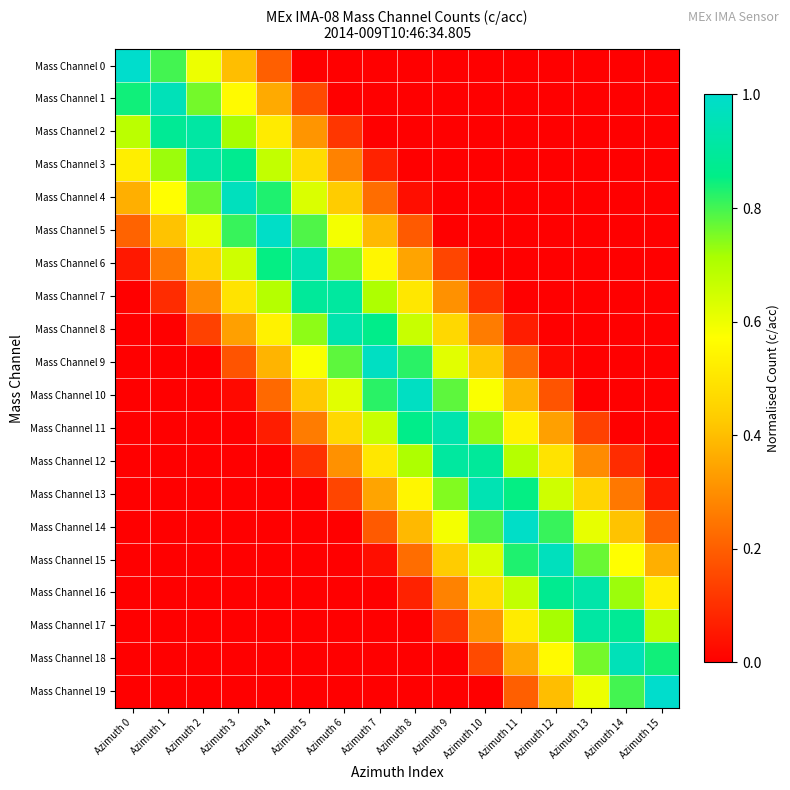

At how many categories does at least one series exceed 0?

16